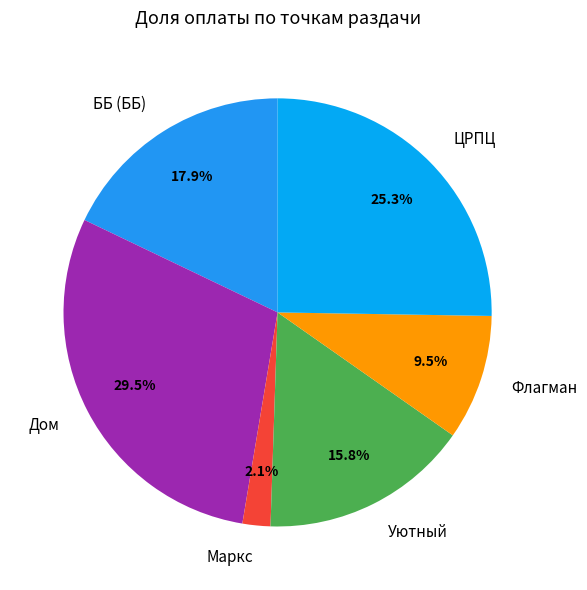

Approximately how many times larger is the value at Флагман compared to Дом?

0.3